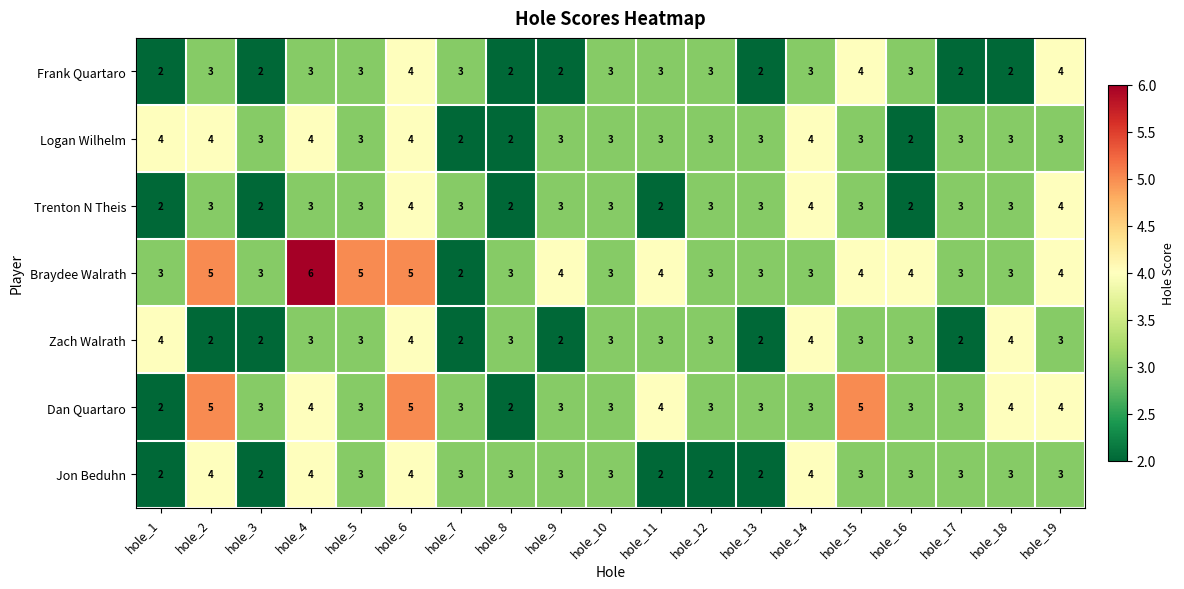

Is it true that Frank Quartaro equals 5 at hole_14?

False